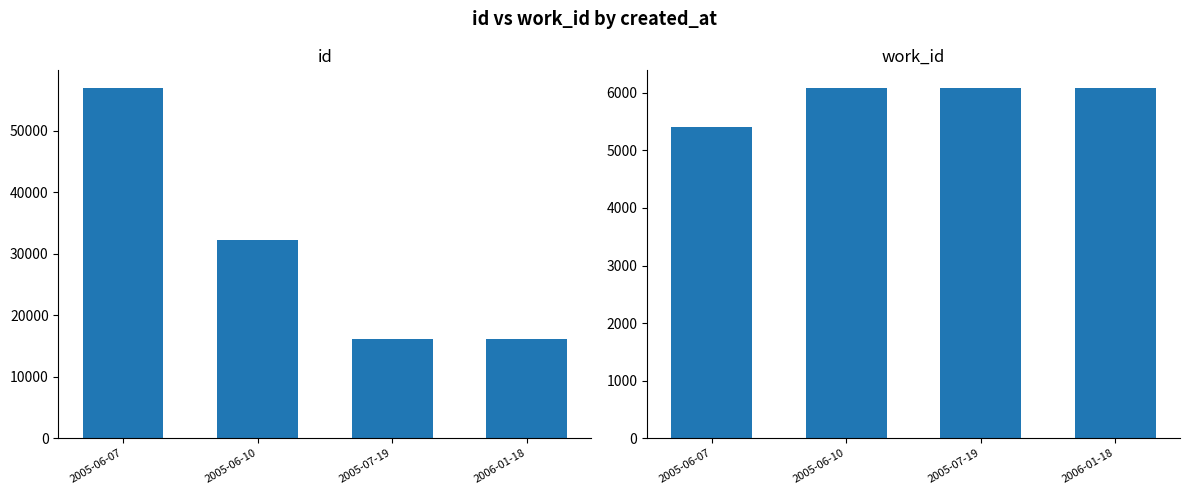

How many bars are there in total?

8